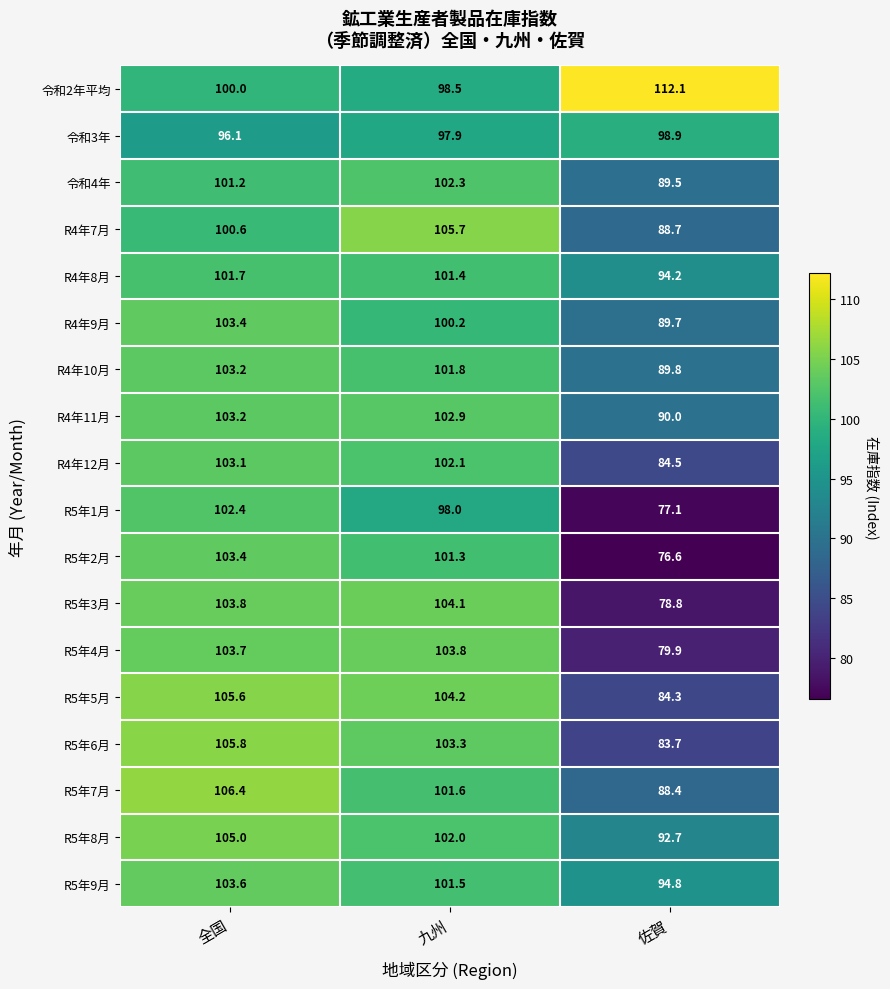

Which series has the largest range (max minus min)?

R5年2月